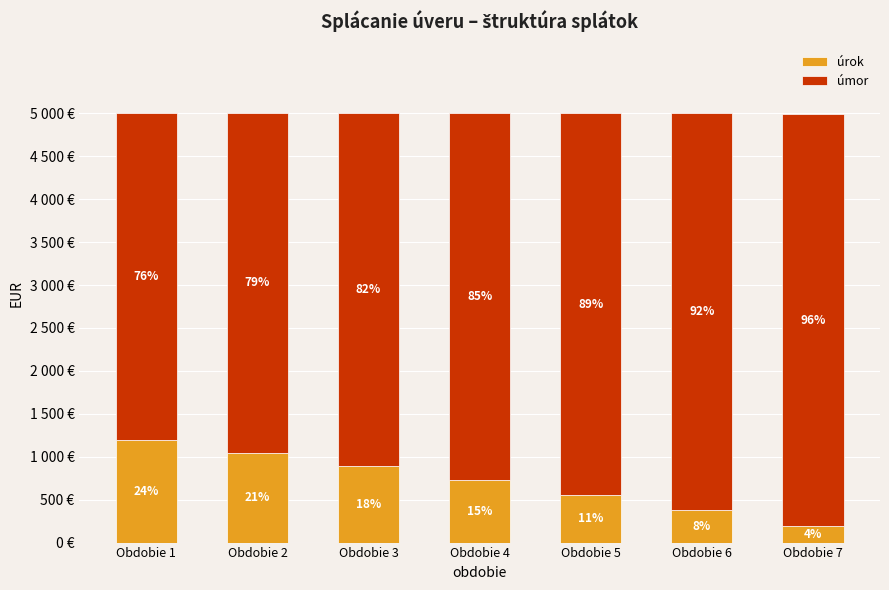

Are the bars grouped side by side (vs. stacked)?

No